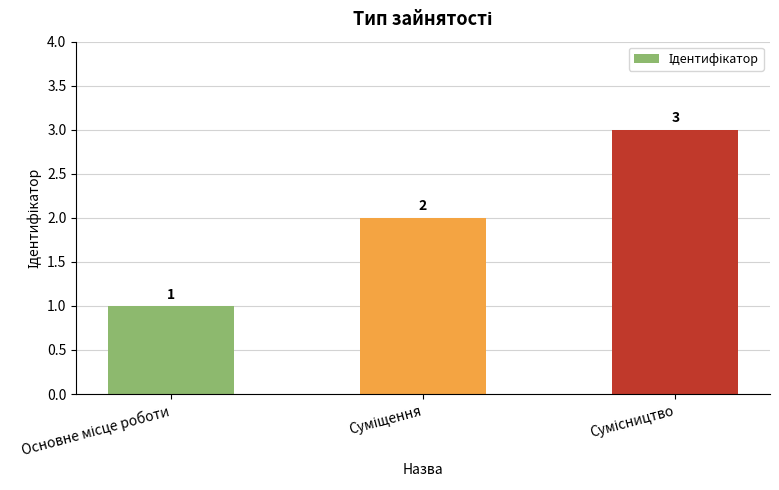

What is the greatest value displayed?

3